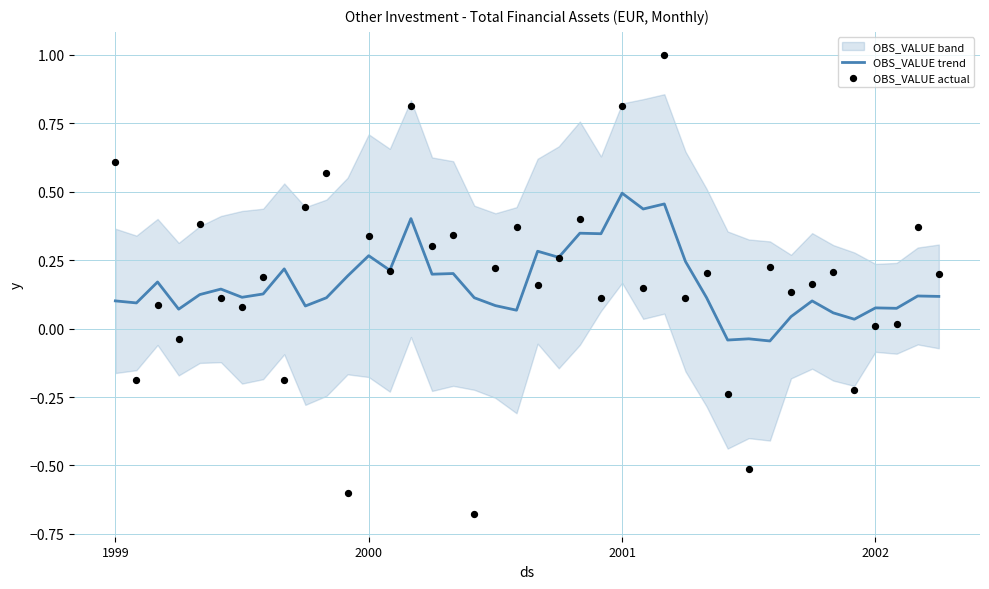

Which series contains the highest Y value?

OBS_VALUE actual